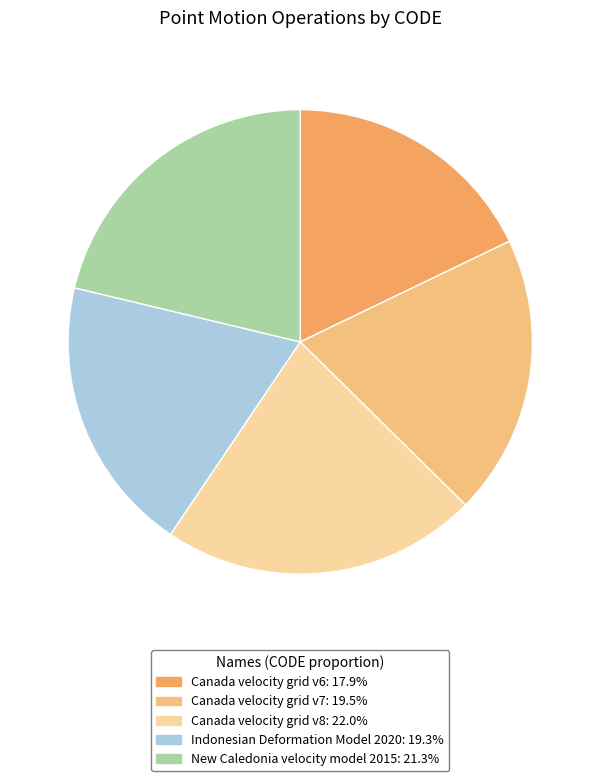

Is the sum of New Caledonia velocity model 2015 and Canada velocity grid v6 greater than half?

No